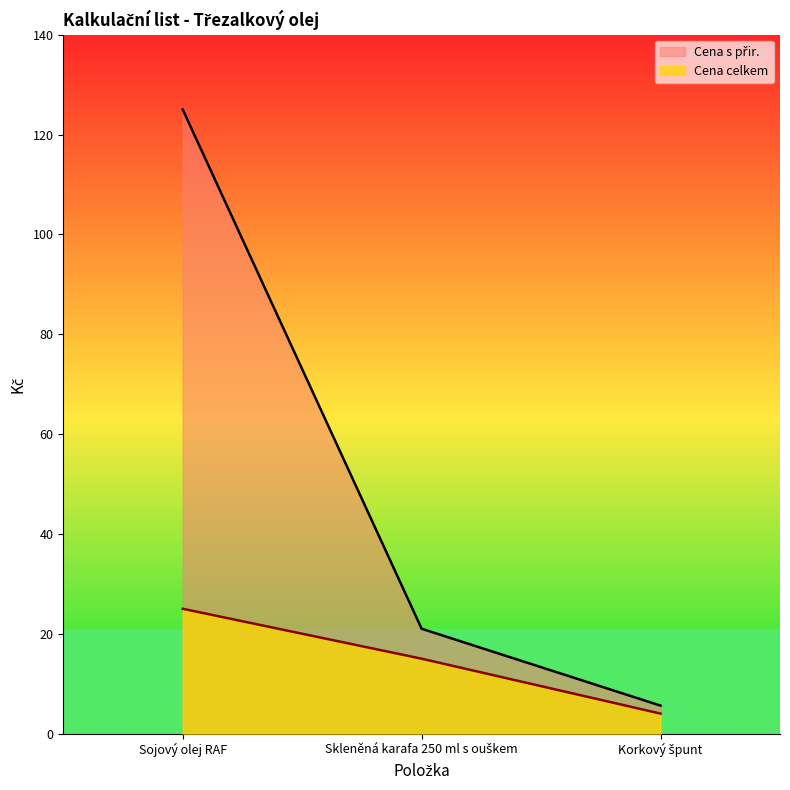

Which series has the widest spread of values?

Cena s přir.